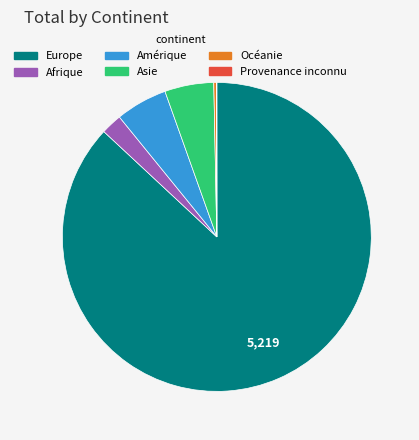

Which slice represents more than half of the pie?

Europe